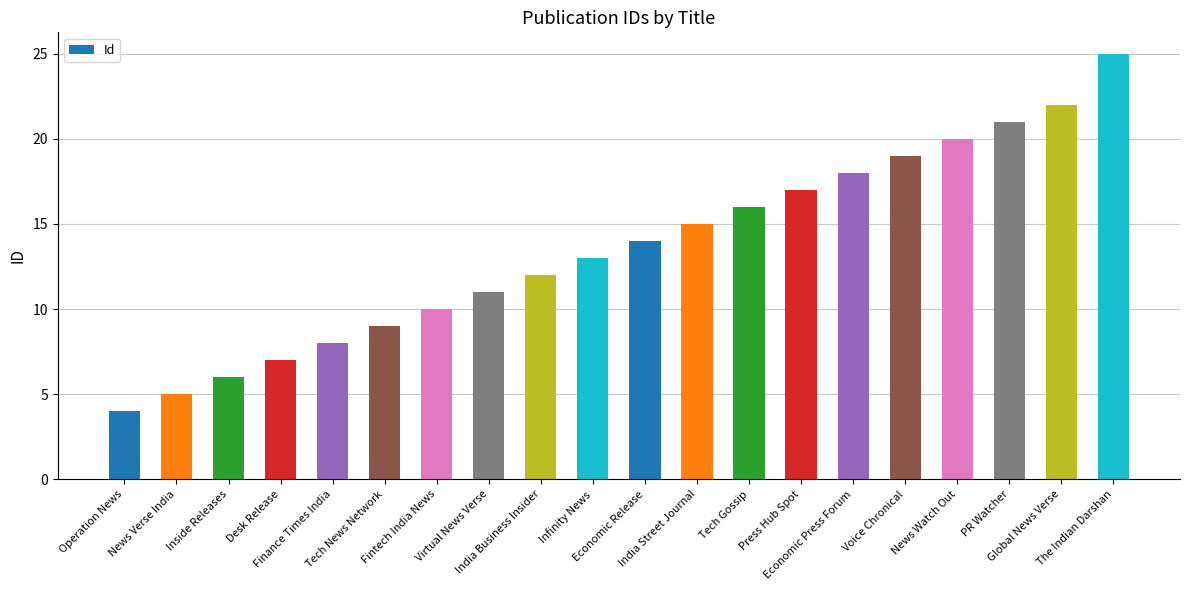

What is the difference between the values at Operation News and Fintech India News?

6